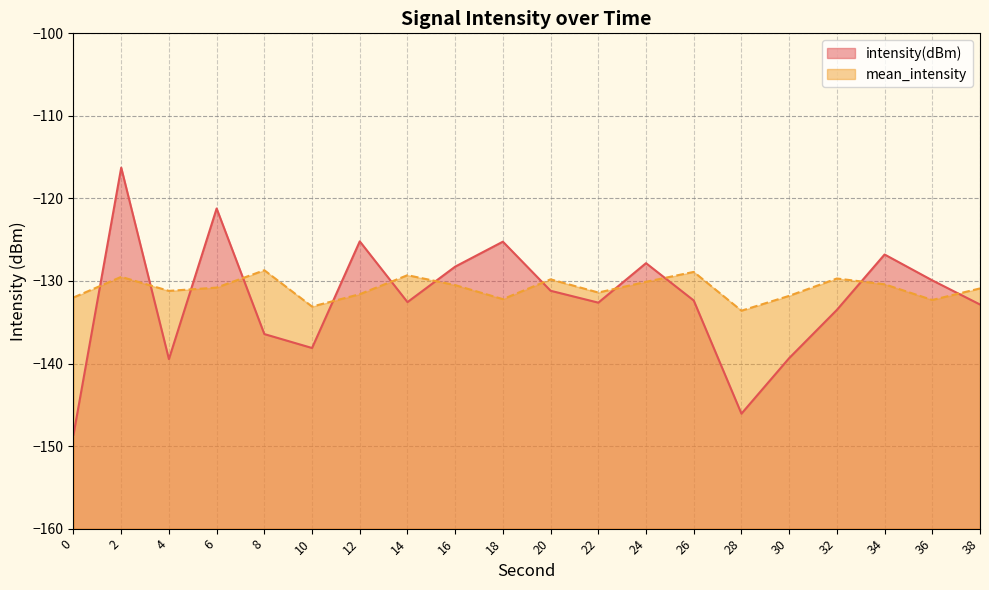

How many data points does each series have?

20